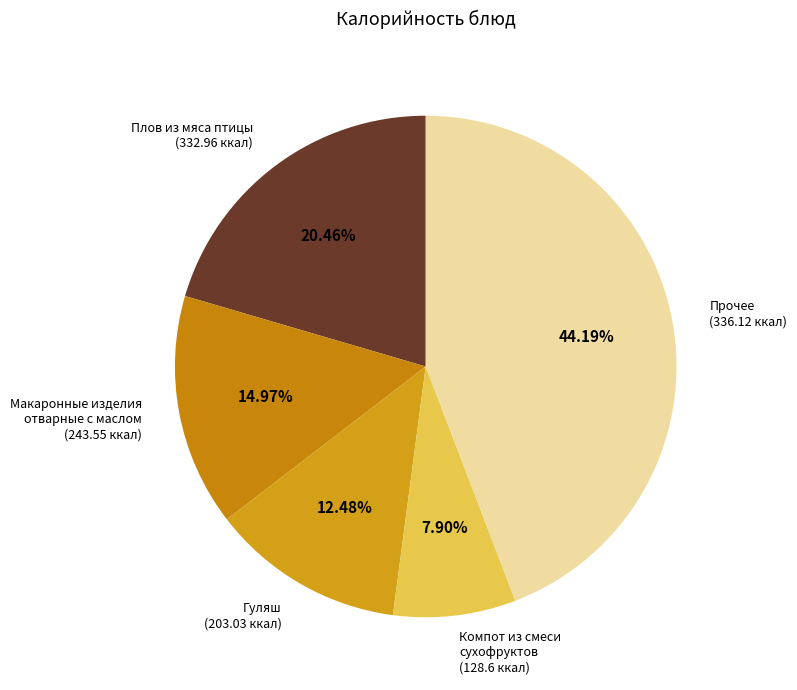

Between Компот из смеси сухофруктов (128.6 ккал) and Прочее (336.12 ккал), which is larger?

Прочее (336.12 ккал)